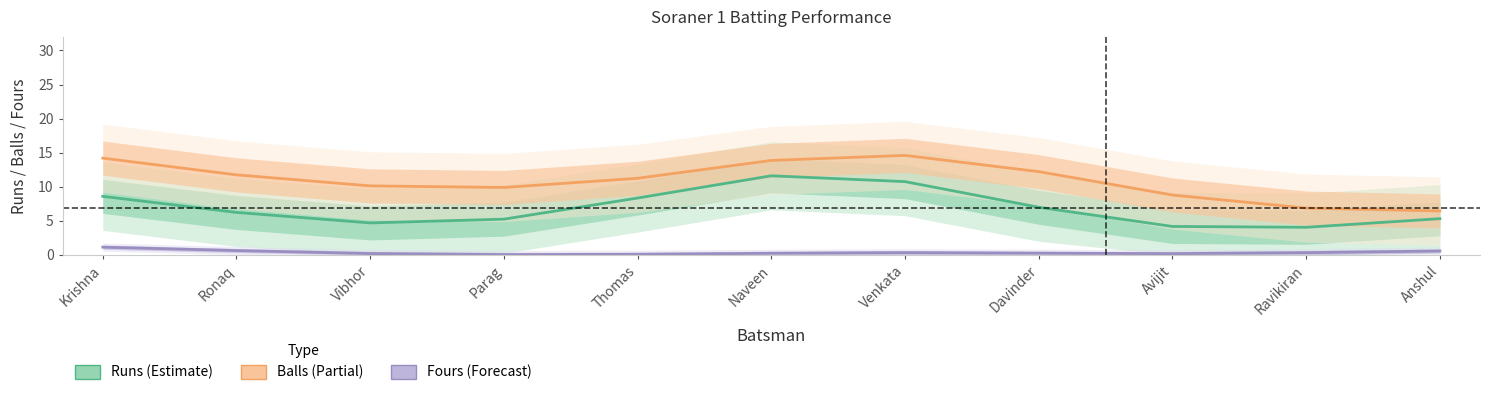

Reading right to left, transcribe all the data shown in this chart.

Runs: 5.3	4.1	4.2	7.0	10.8	11.6	8.3	5.2	4.7	6.2	8.6
Balls: 6.4	6.9	8.8	12.2	14.6	13.9	11.2	9.9	10.1	11.7	14.2
Fours: 0.6	0.3	0.2	0.3	0.3	0.2	0.1	0.0	0.2	0.6	1.1